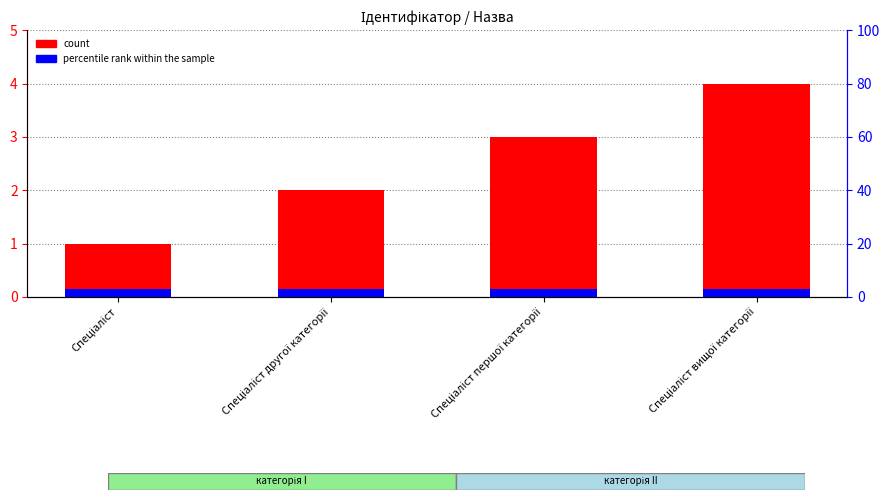

Is the value of count at Спеціаліст вищої категорії greater than the value of percentile rank within the sample at Спеціаліст?

Yes